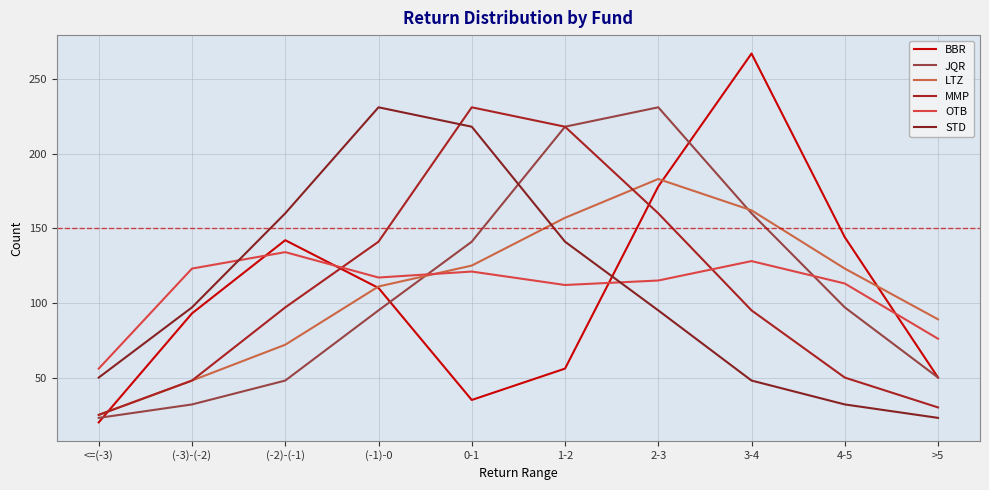

Reading left to right, list all the values displayed in this chart.

BBR: 20	93	142	110	35	56	178	267	144	50
JQR: 23	32	48	95	141	218	231	160	97	50
LTZ: 25	48	72	111	125	157	183	162	123	89
MMP: 25	48	97	141	231	218	160	95	50	30
OTB: 56	123	134	117	121	112	115	128	113	76
STD: 50	97	160	231	218	141	95	48	32	23